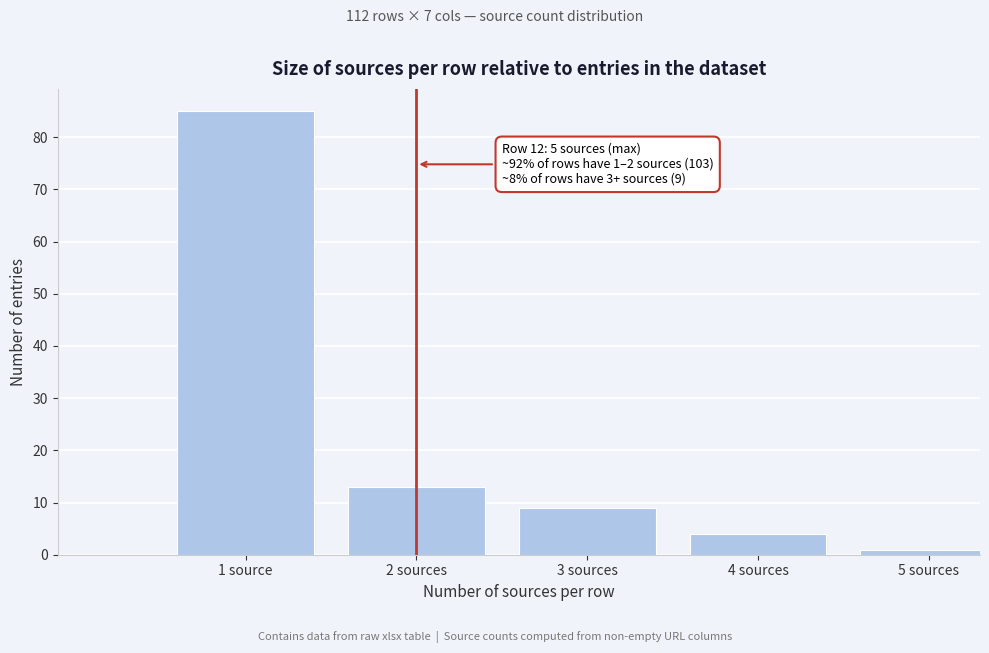

Reading left to right, transcribe all the data shown in this chart.

85	13	9	4	1